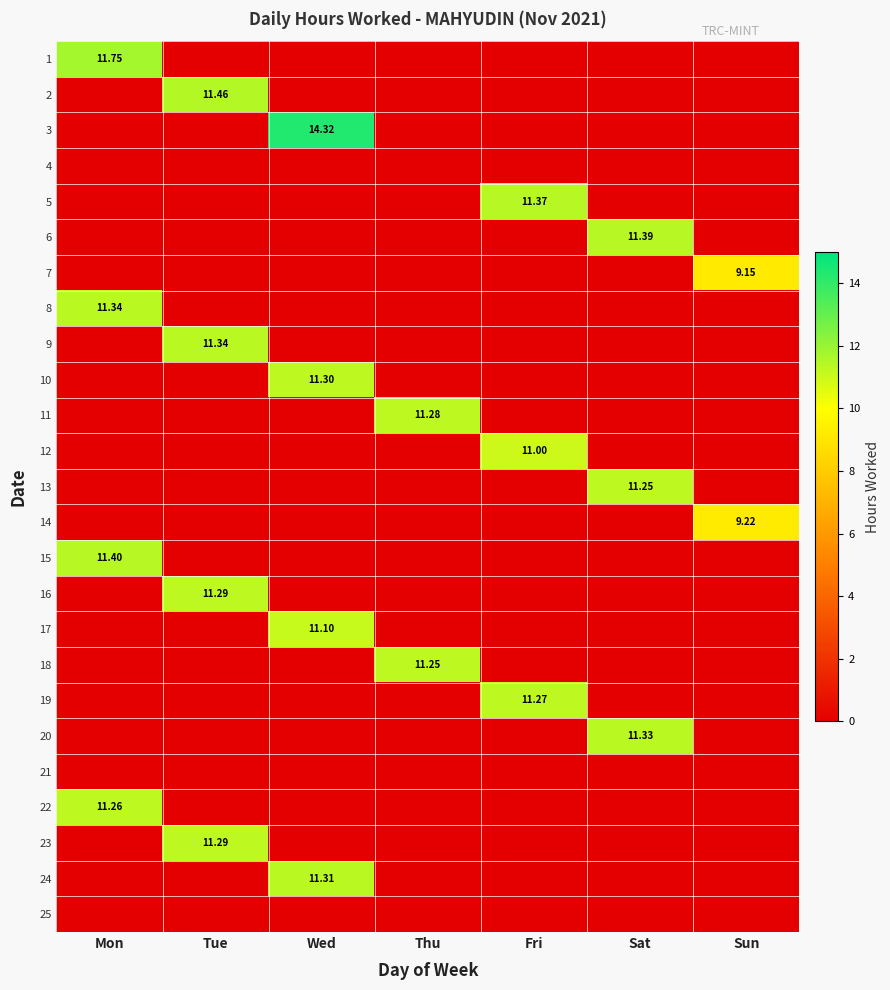

Which label corresponds to the largest value in the chart?

Wed